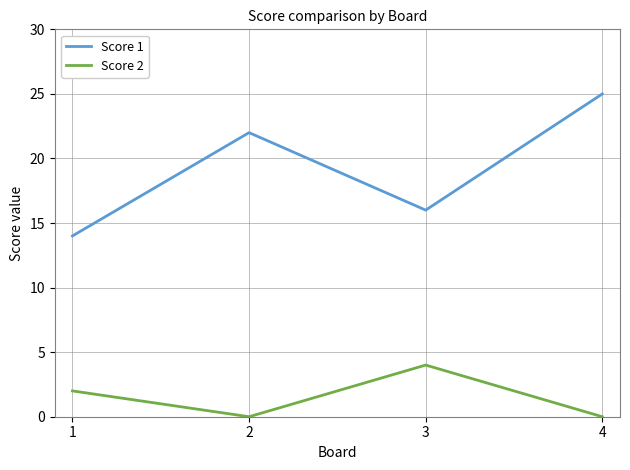

How many series are shown in this chart?

2